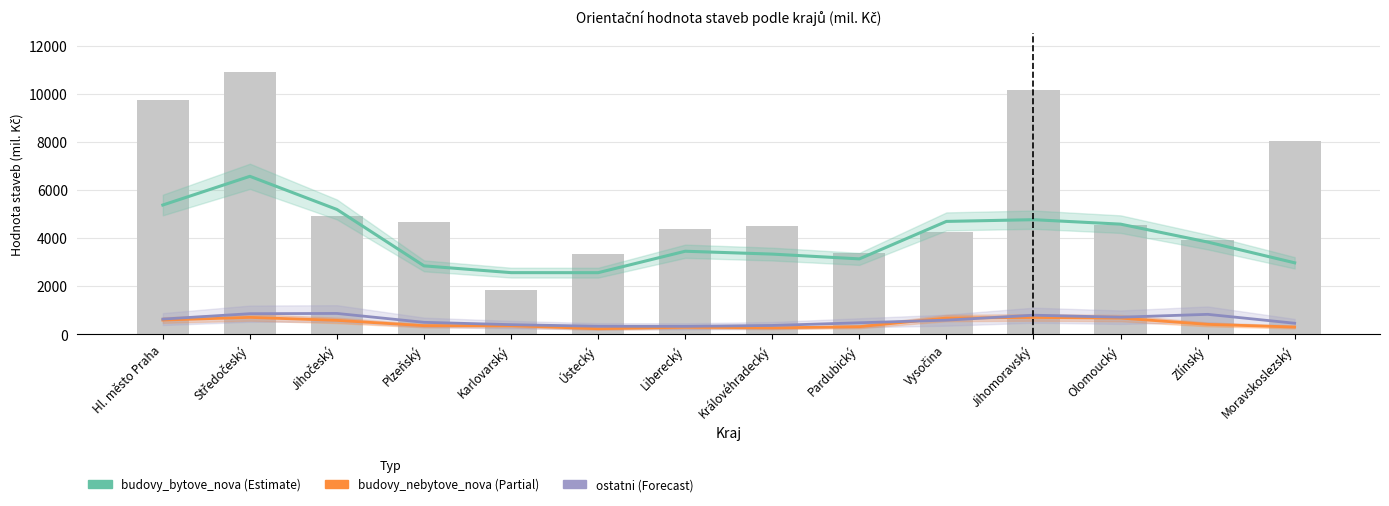

Does the chart contain any negative values?

No